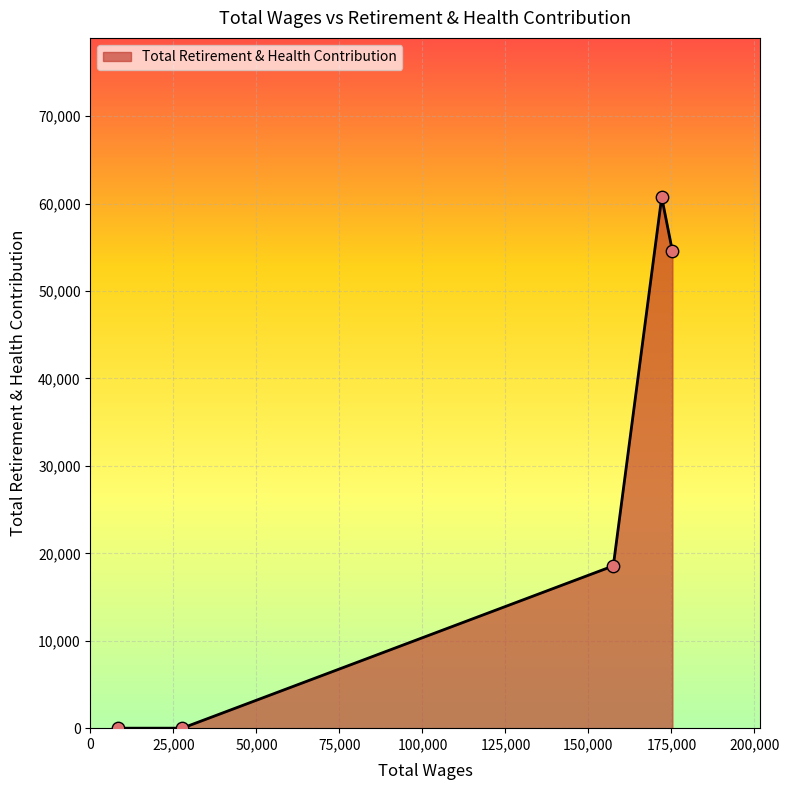

What is the greatest value displayed?

60740